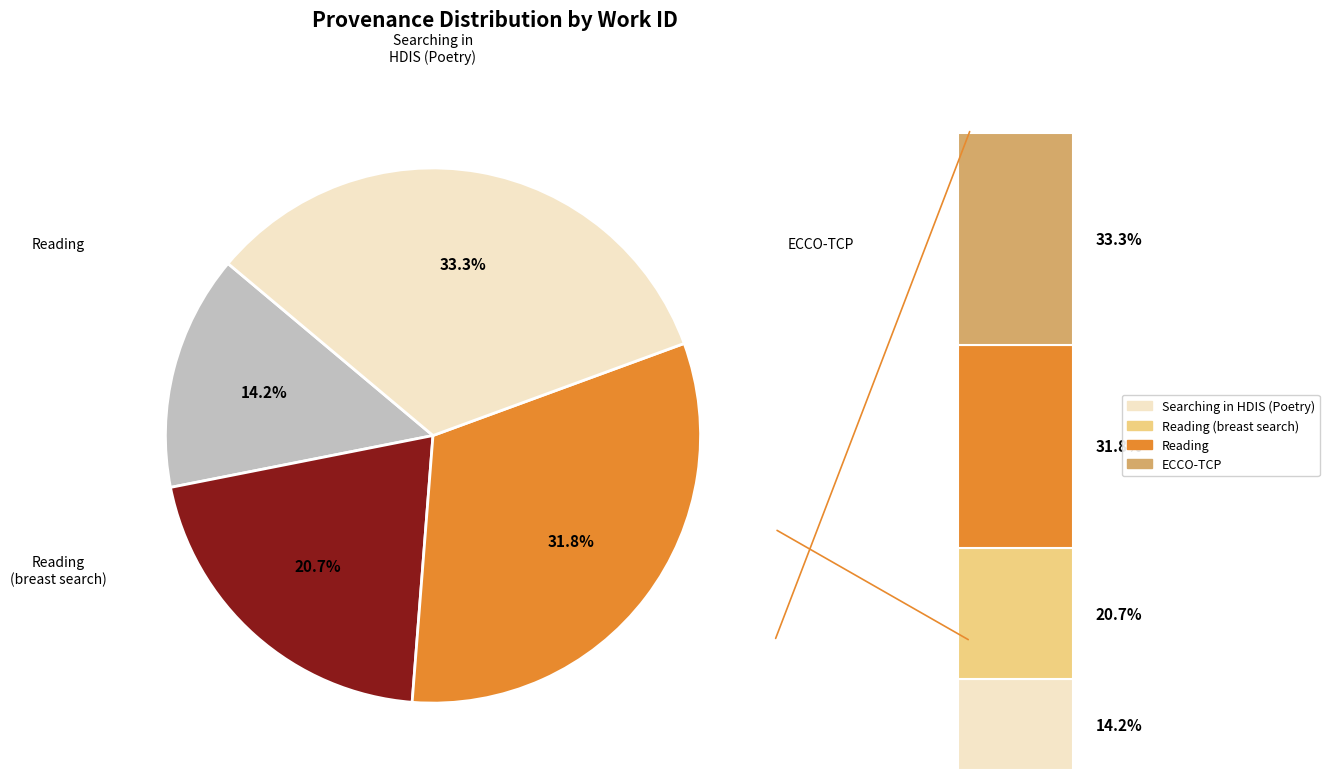

True or false: Searching in HDIS (Poetry) accounts for 14% of the total.

True